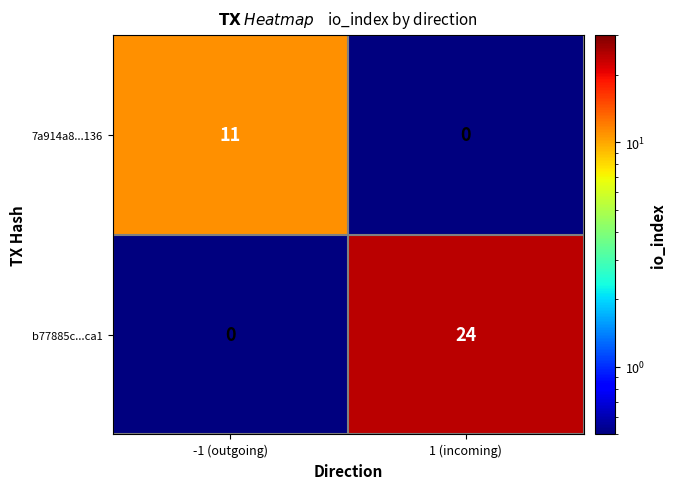

Between -1 (outgoing) and 1 (incoming), which series saw the biggest shift?

b77885c...ca1